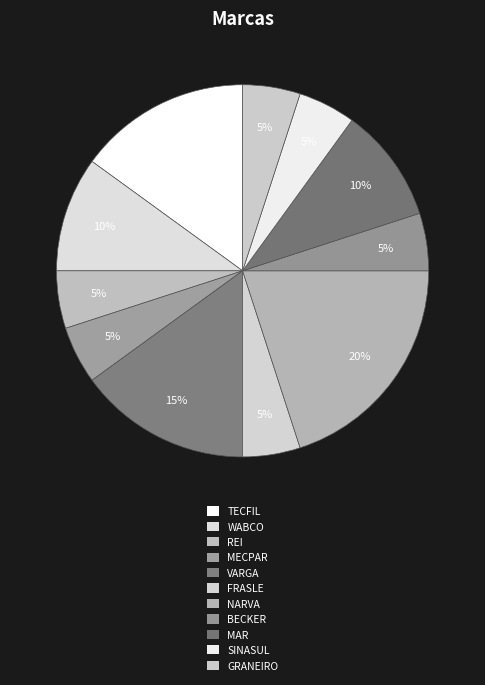

What is the smallest slice in the pie chart?

REI